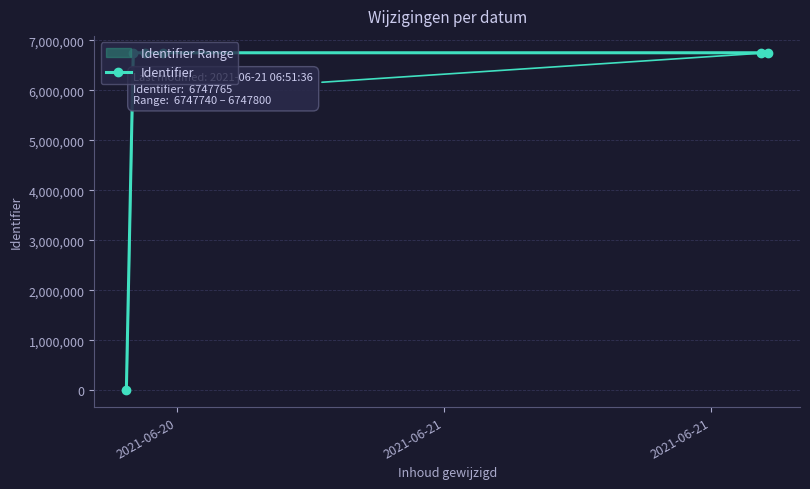

How many data points are above 6747747?

2